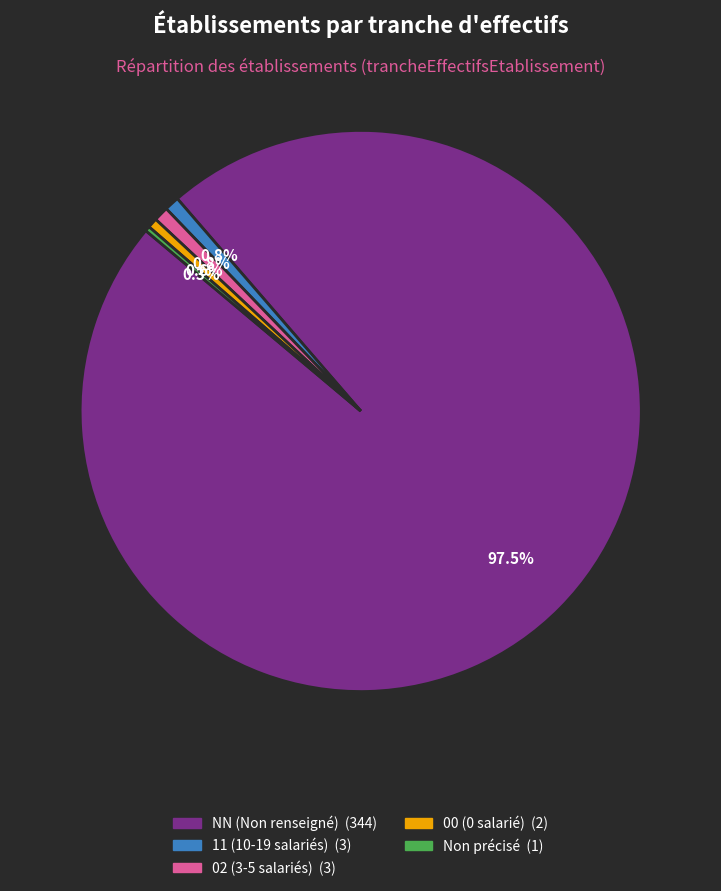

Does any single category account for the majority?

Yes